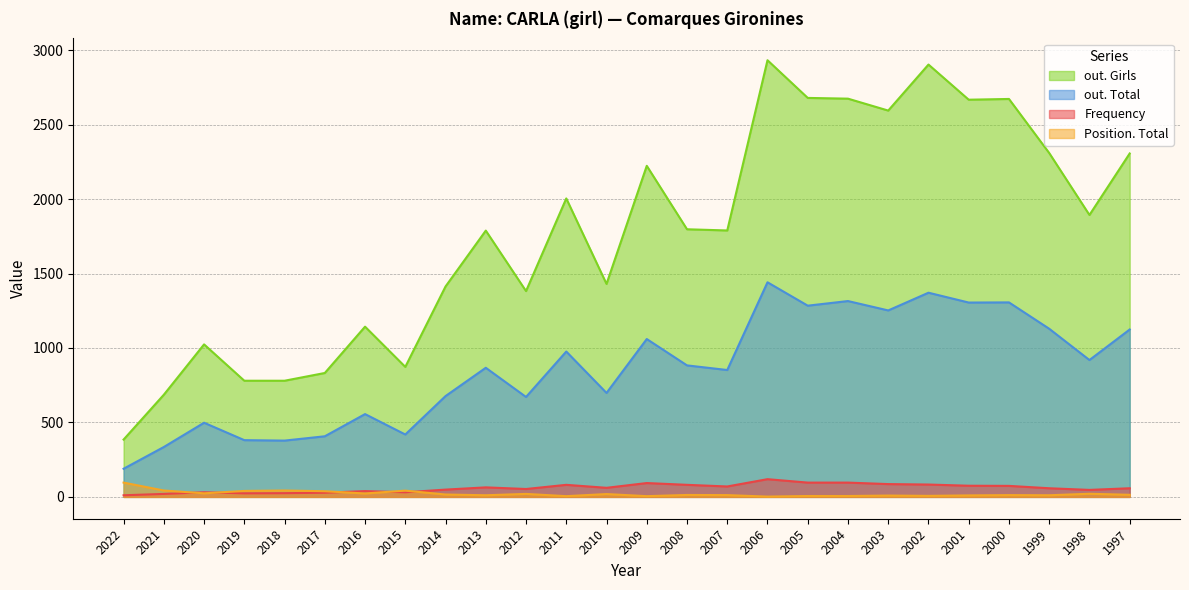

Does the chart display data point markers on the line(s)?

No